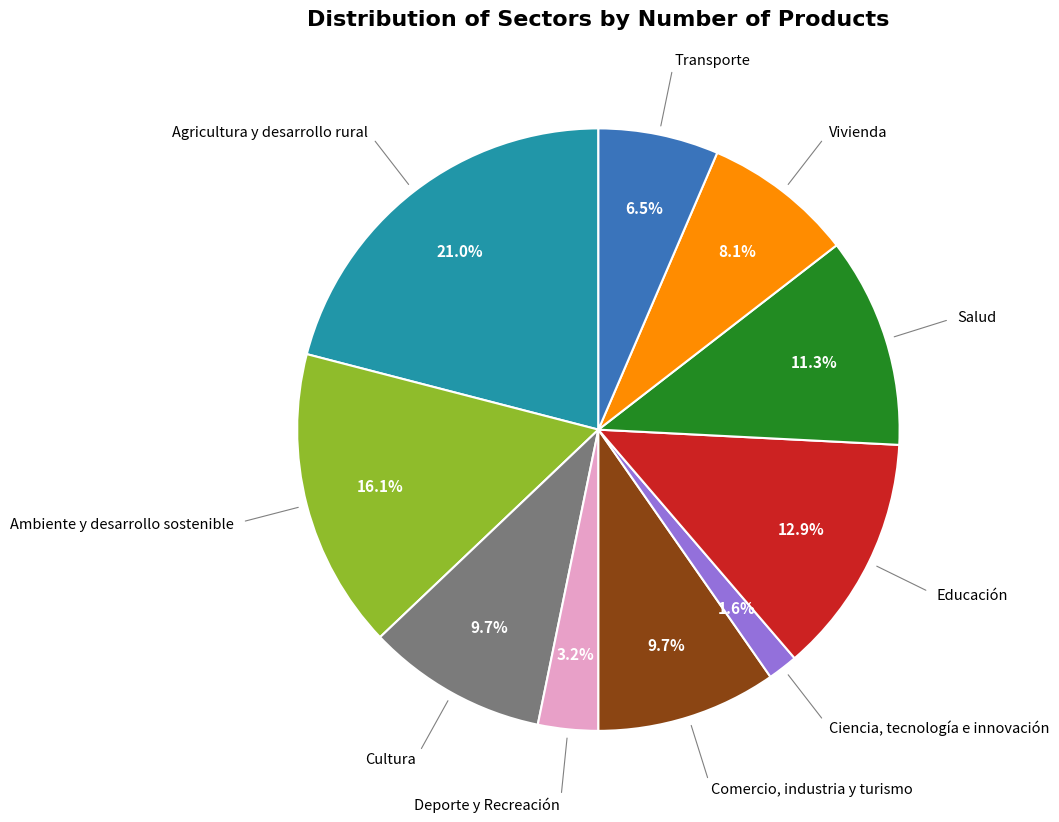

Is there any slice that represents more than half of the pie?

No